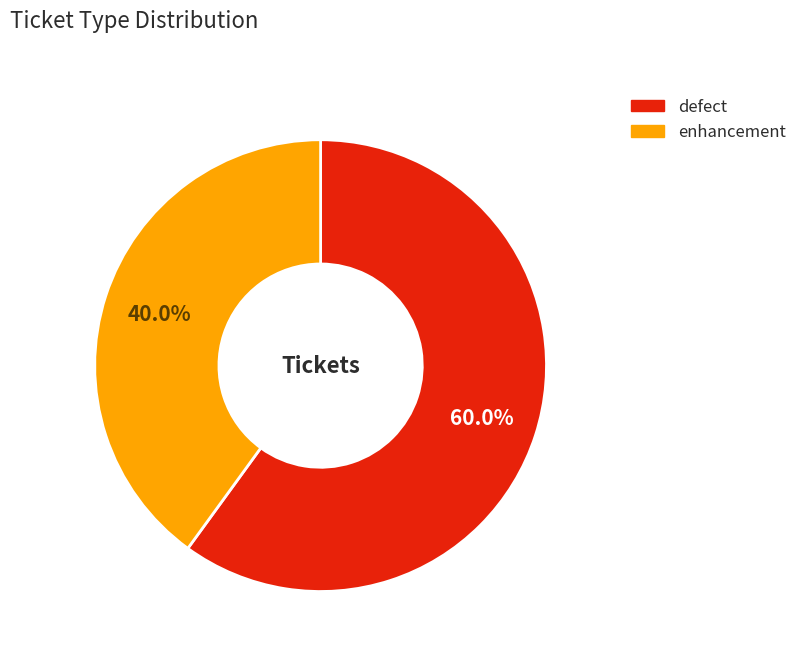

How many segments does this pie chart have?

2